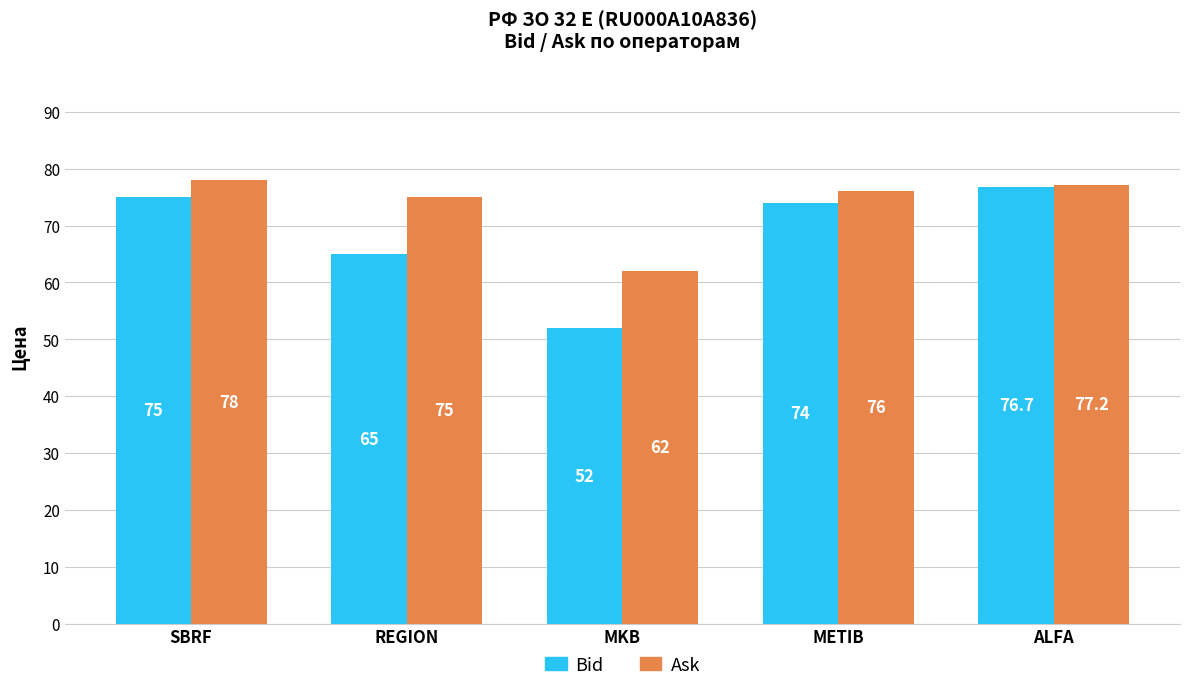

What is the difference between the second highest and minimum values in the Bid series?

23.0